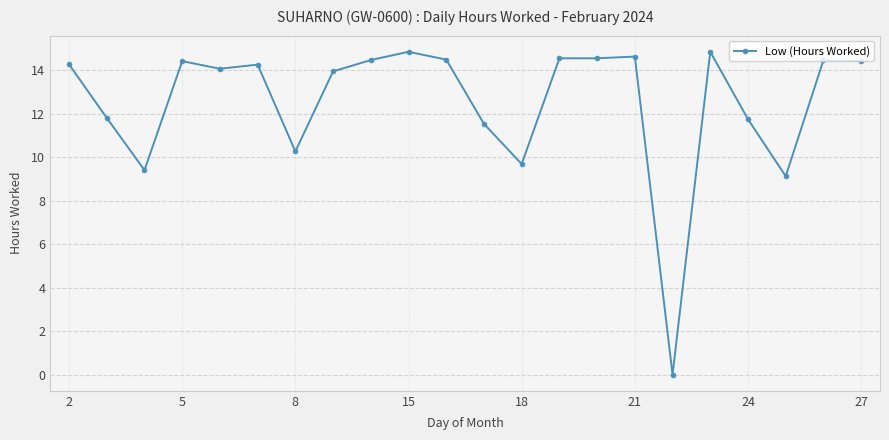

What is the average value?

12.5